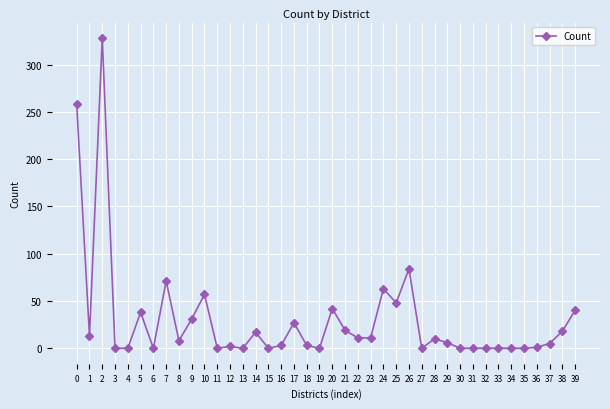

Is it true that the value at 5 is 53?

False